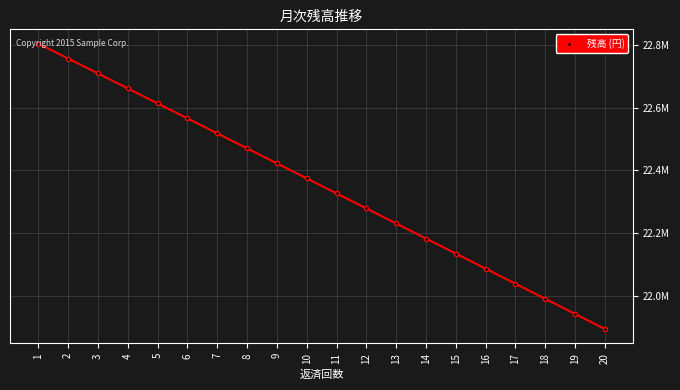

Does the chart have visible grid lines?

Yes